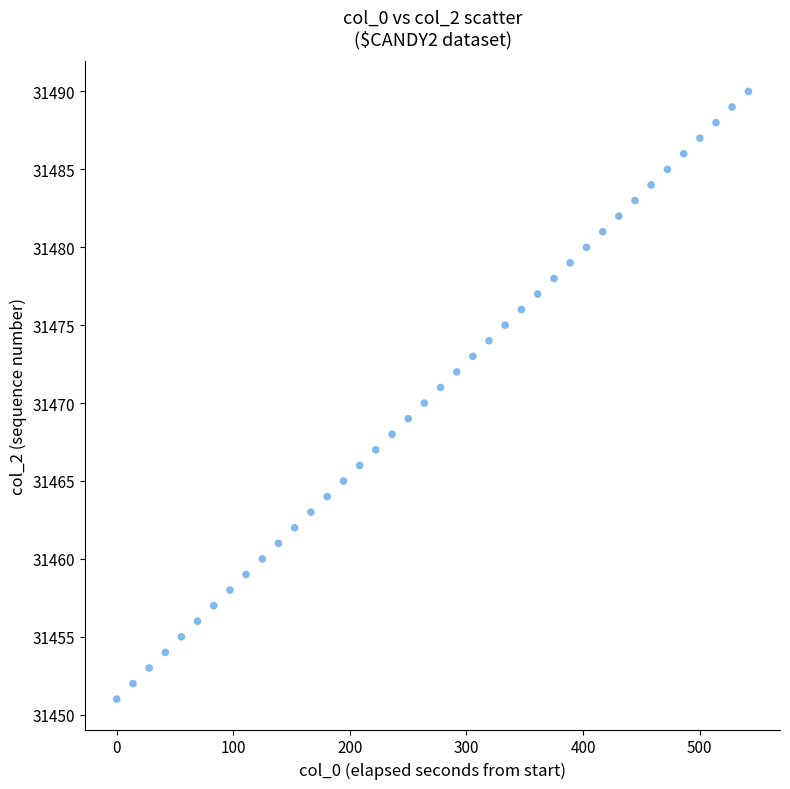

What is the range of Y values (max minus min)?

39